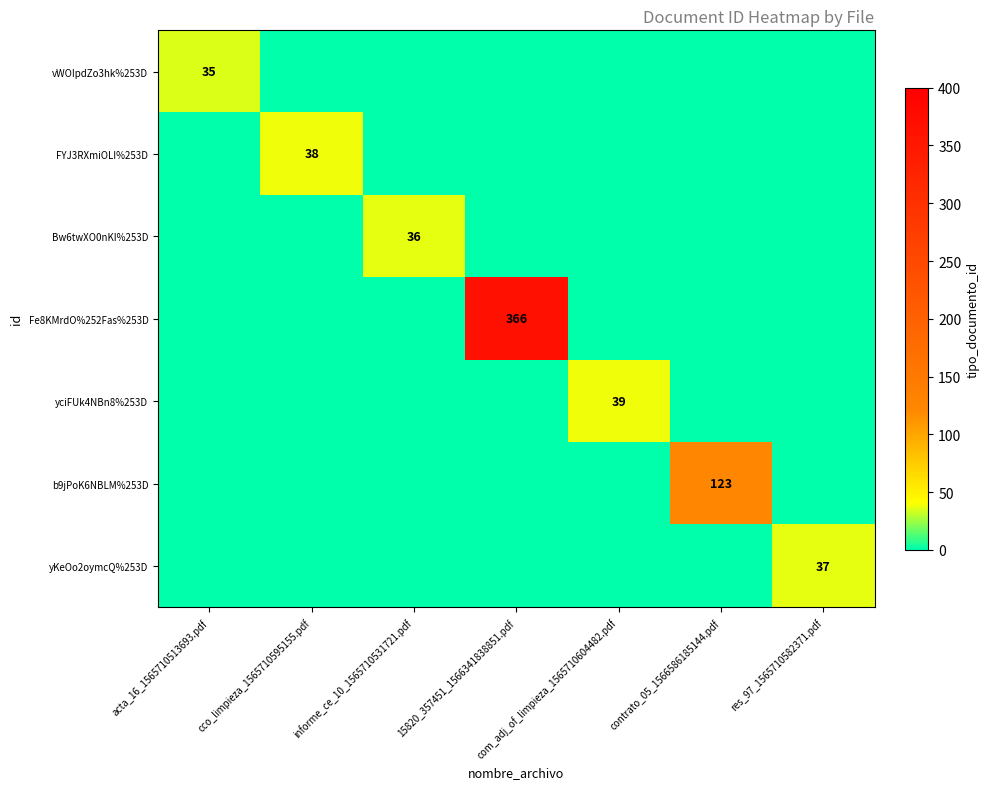

At which label does Fe8KMrdO%252Fas%253D reach its minimum?

acta_16_1565710513693.pdf